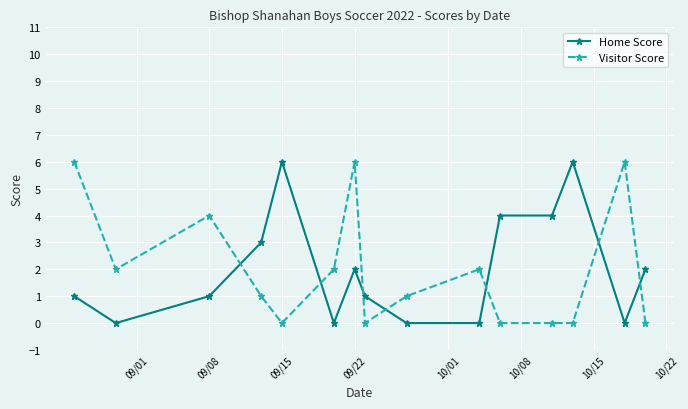

What is the maximum value for Home Score?

6